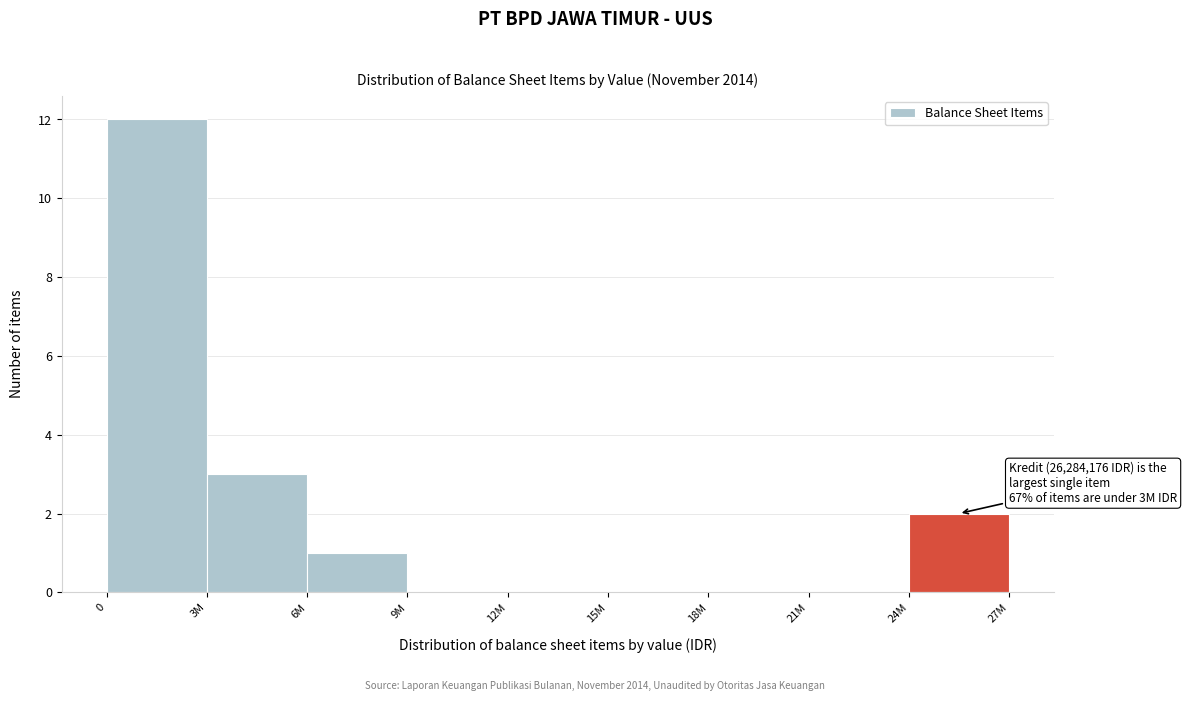

Reading left to right, extract all data points from this chart.

0=12	3M=3	6M=1	9M=0	12M=0	15M=0	18M=0	21M=0	24M=2